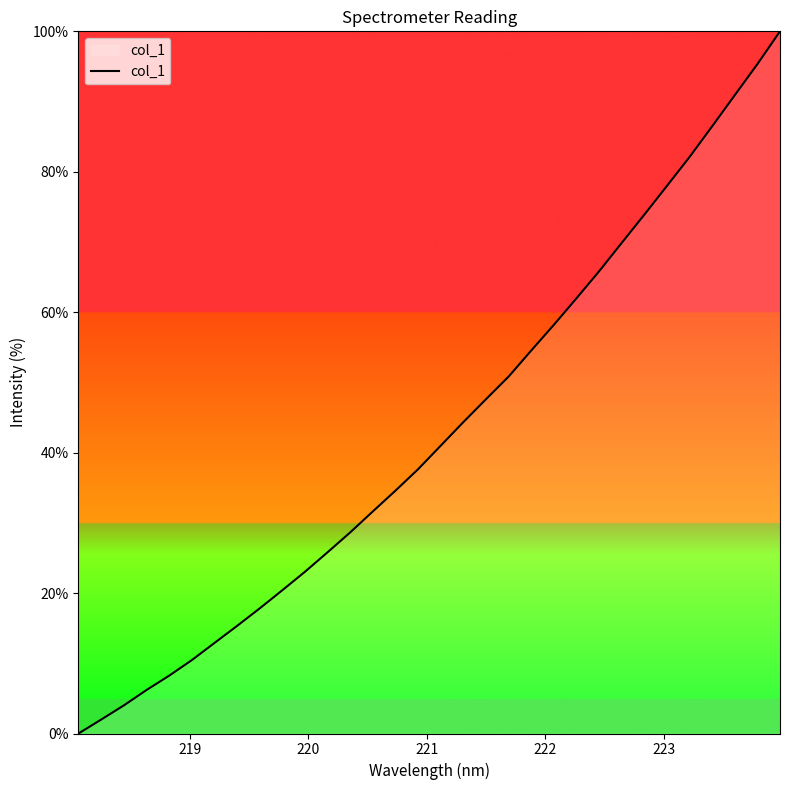

What is the difference between the maximum and minimum values?

100.0